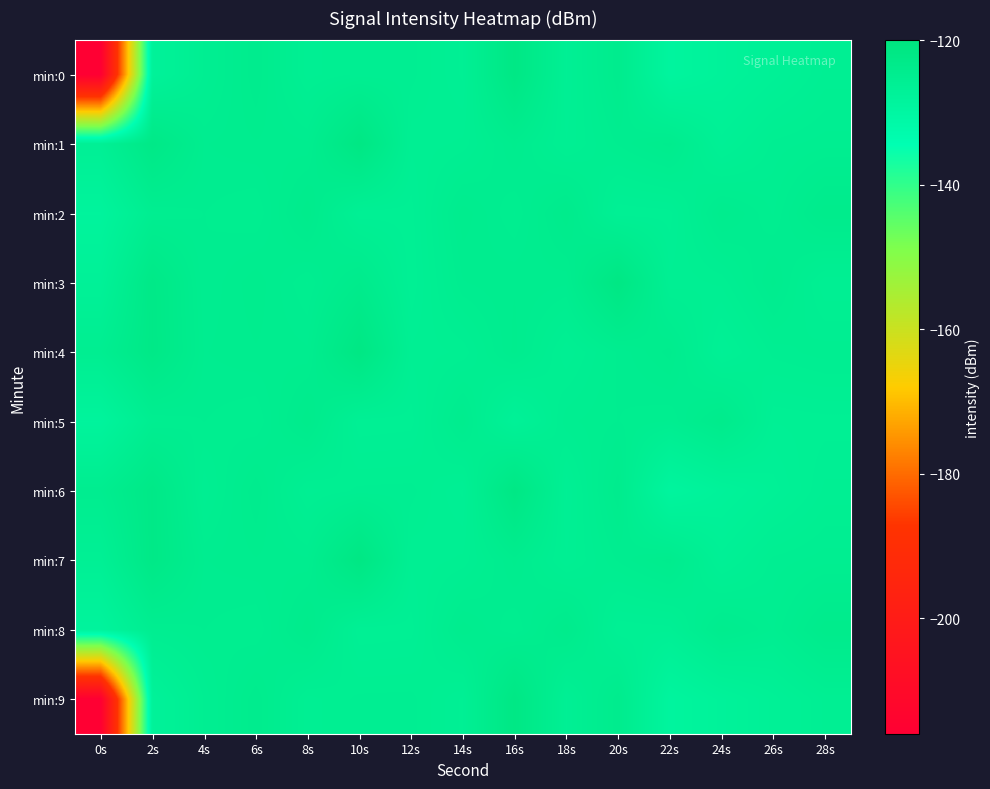

At which category does the chart reach its peak across all series?

10s